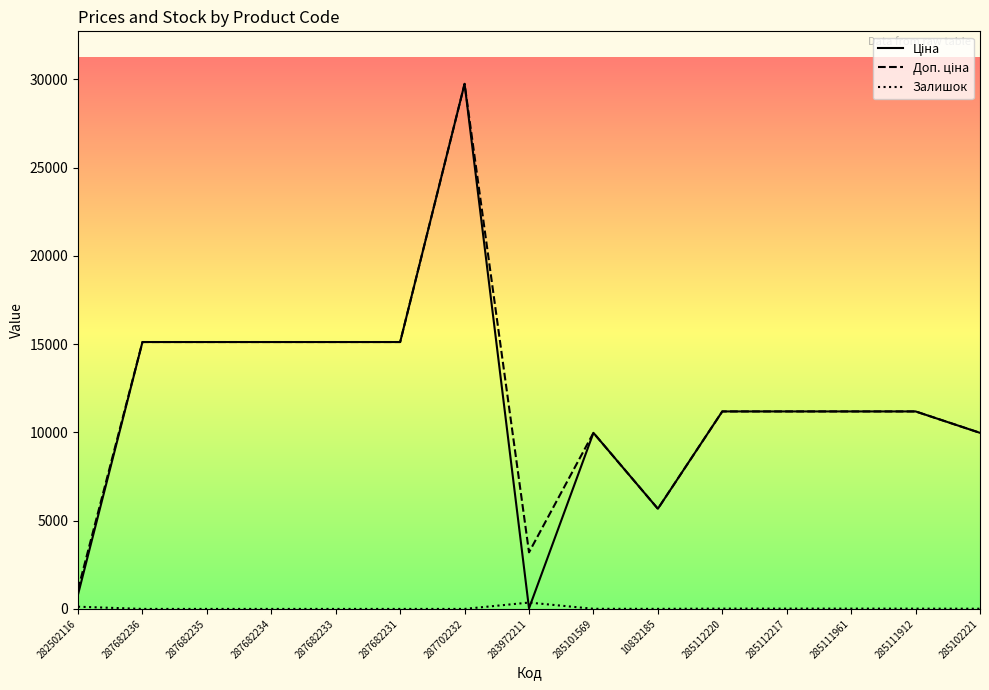

Does the chart have visible grid lines?

No